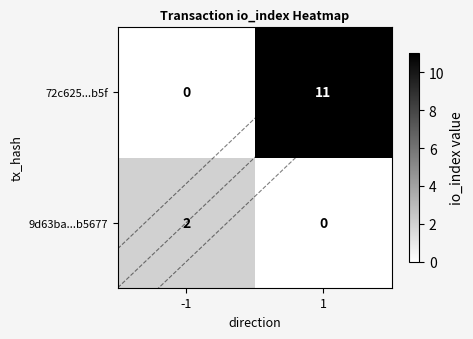

What is the total value across all series at io_index?

13